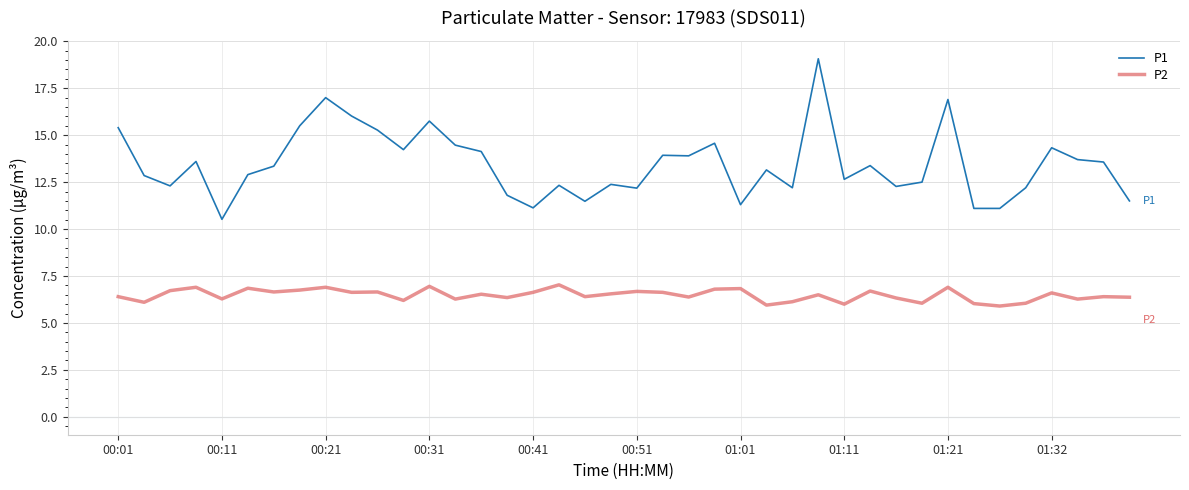

List the series in order of their overall mean, highest first.

P1, P2